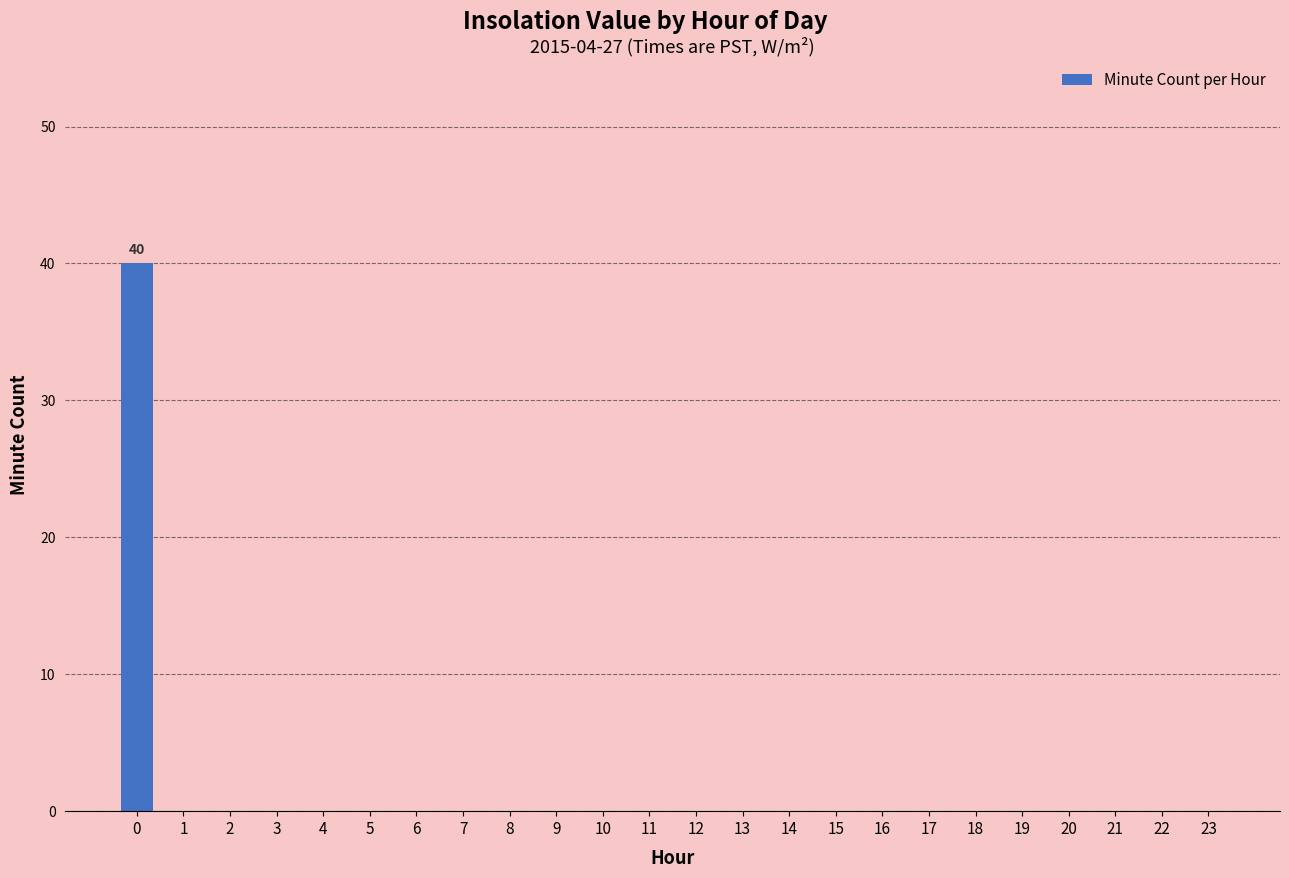

What is the maximum value shown in the chart?

40